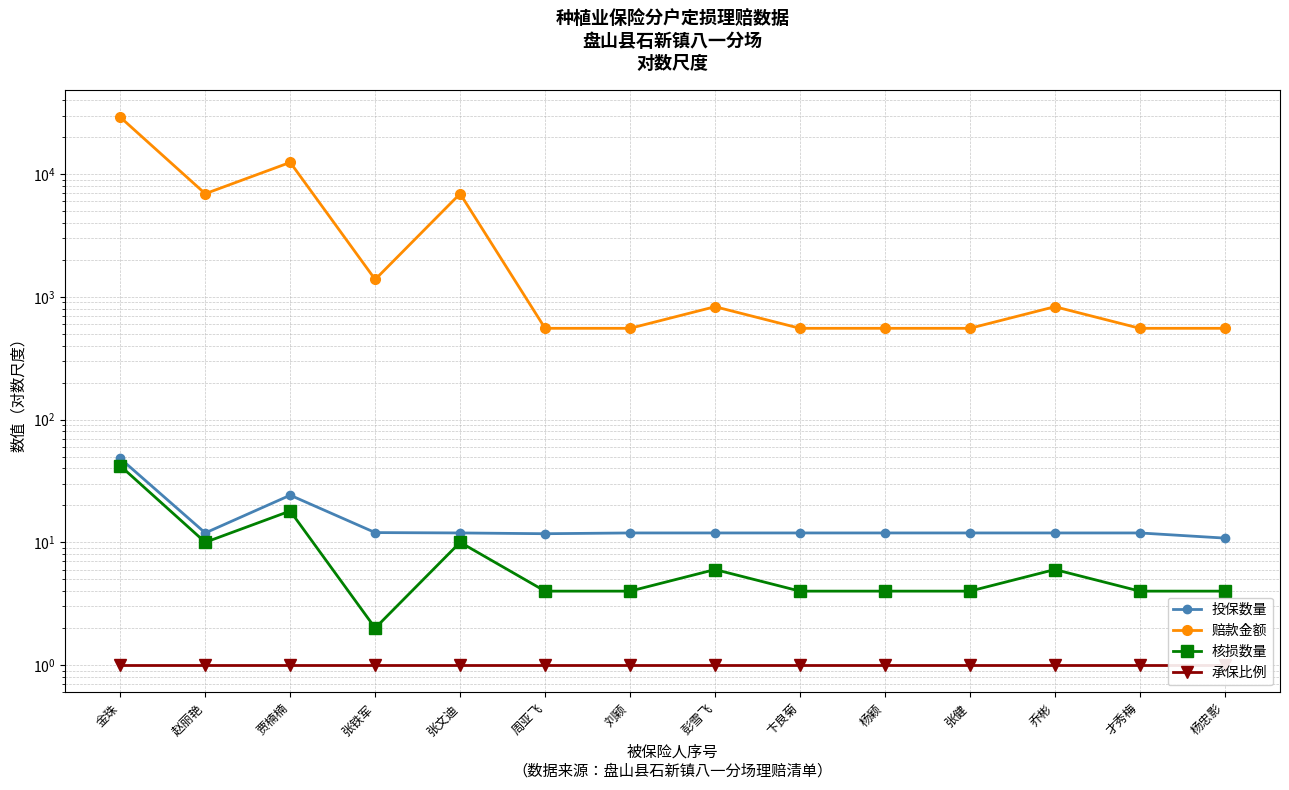

Between 赵丽艳 and 张健, which is larger?

赵丽艳